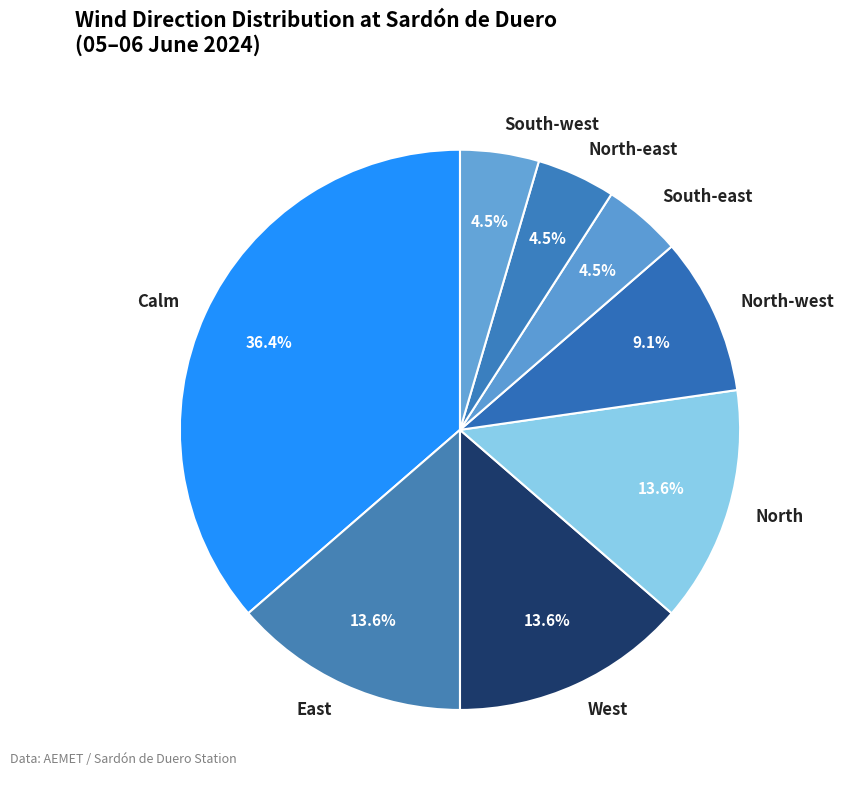

To the nearest percent, what portion does North represent?

14%